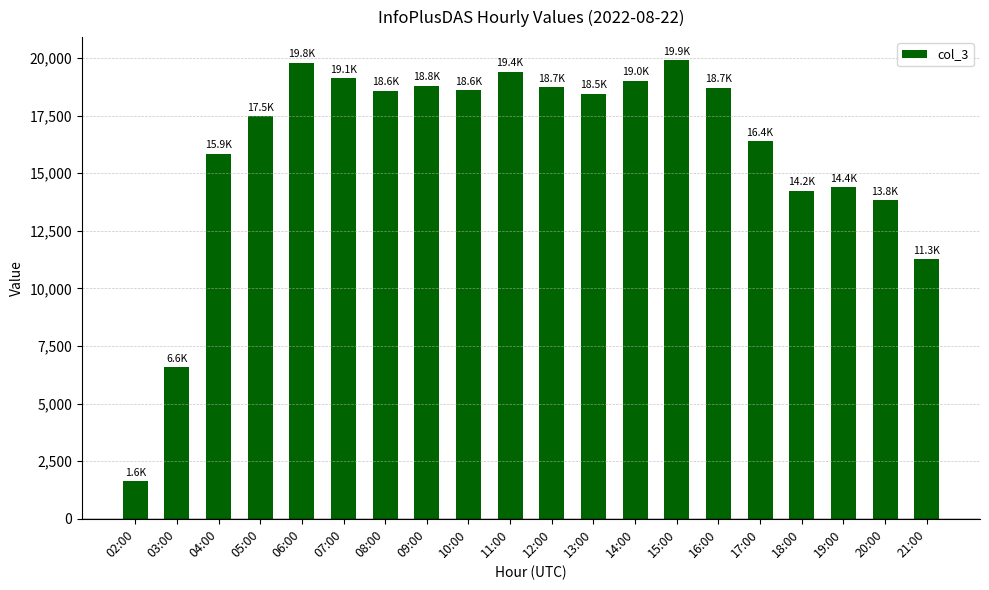

Is it true that the value at 08:00 is 7645?

False